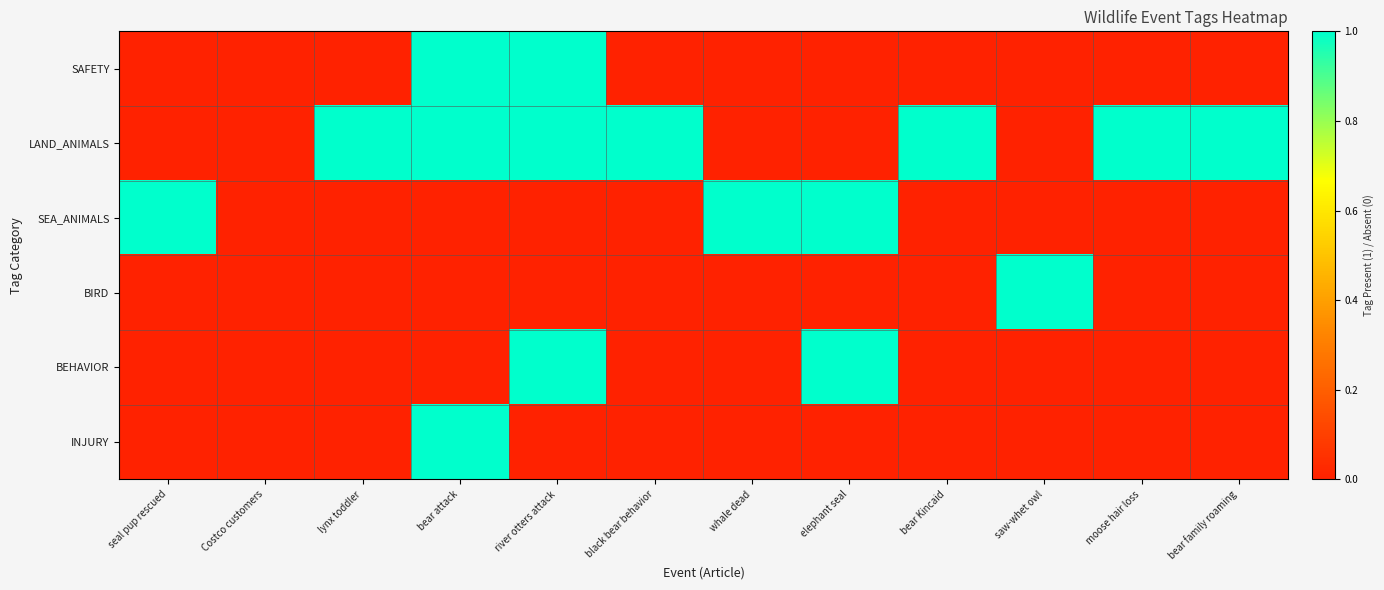

At which category is the sum across all series the highest?

bear attack